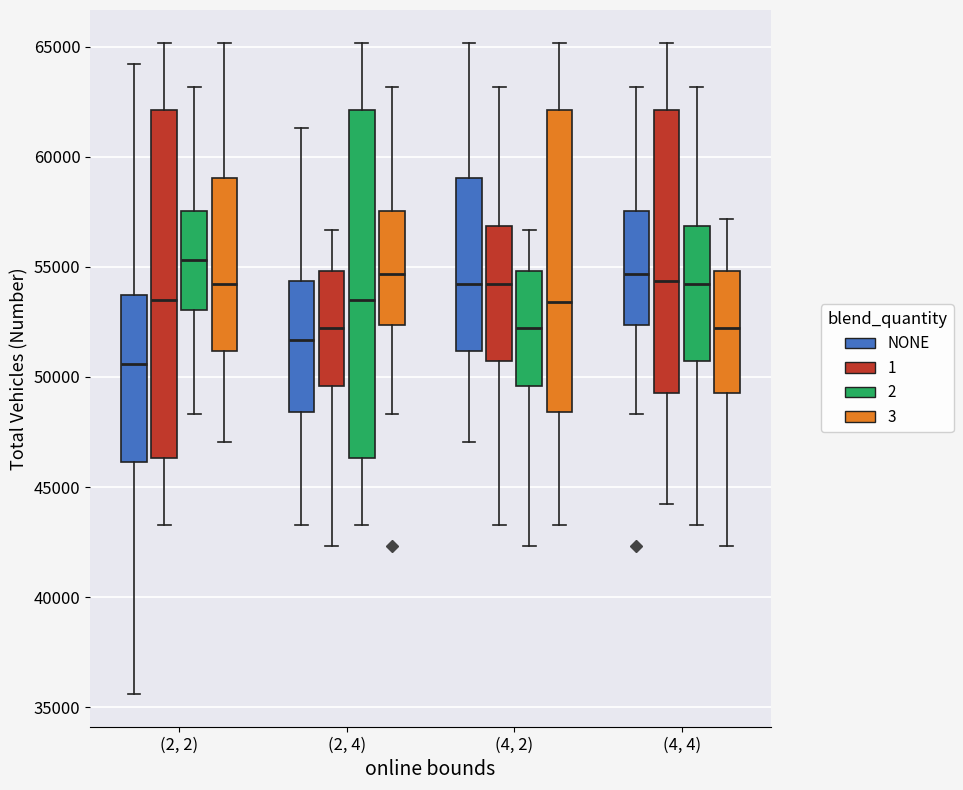

Where does the upper whisker of the box for (2, 2) (3) end on the y-axis? The values are not printed on the chart, so give them approximately, as read against the axis.

65000